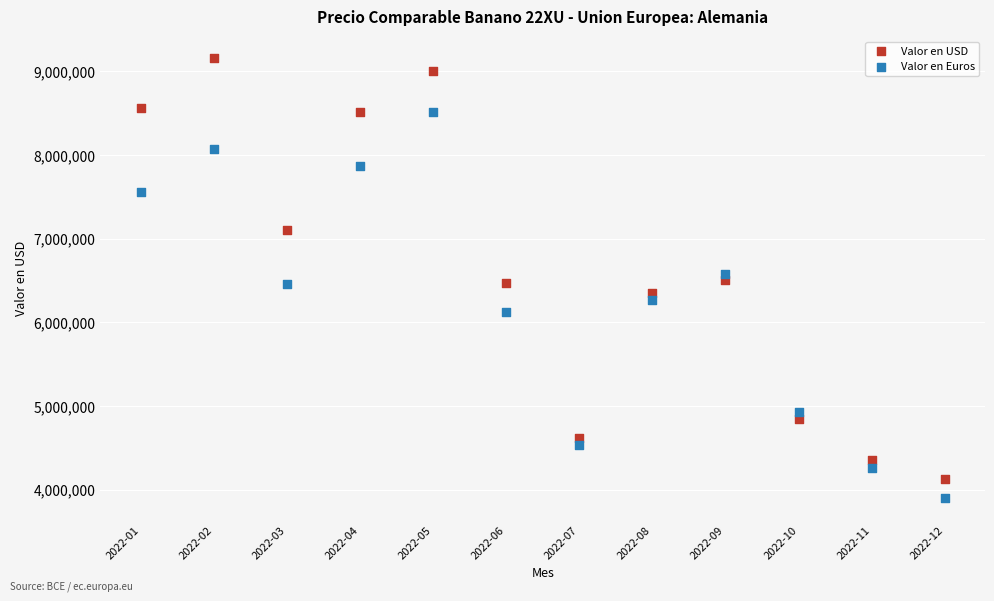

Across all data points, what is the range of Y values (max minus min)?

5253182.7